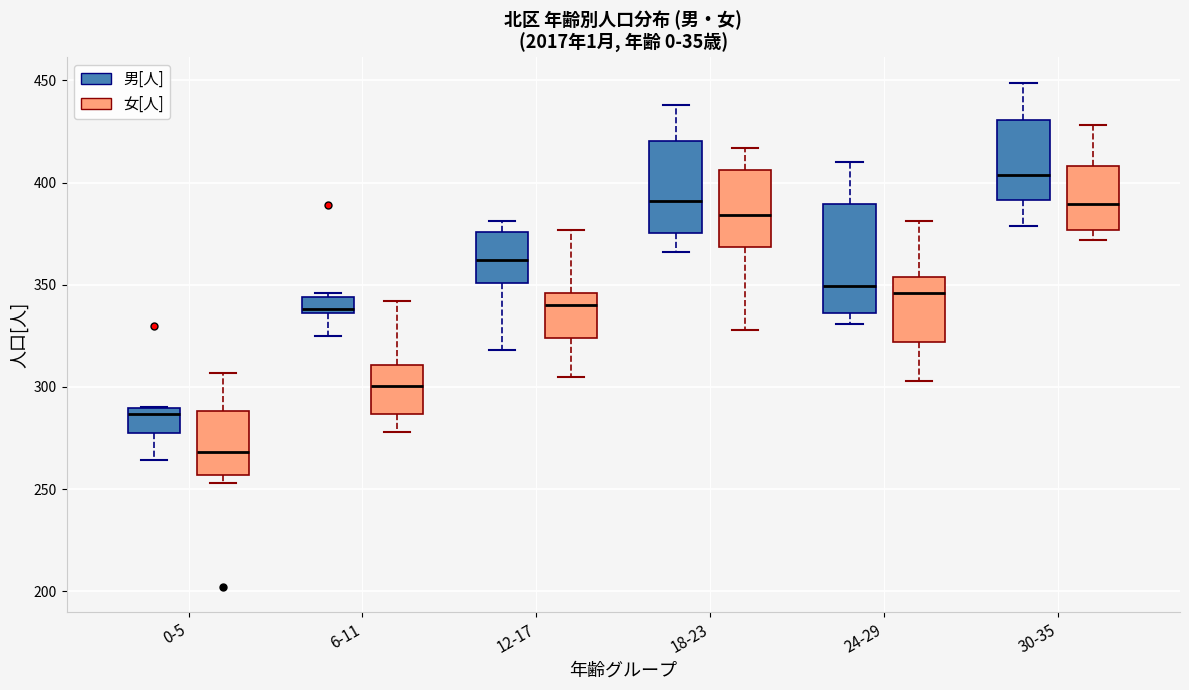

Which box has the lowest median line?

0-5 (女[人])